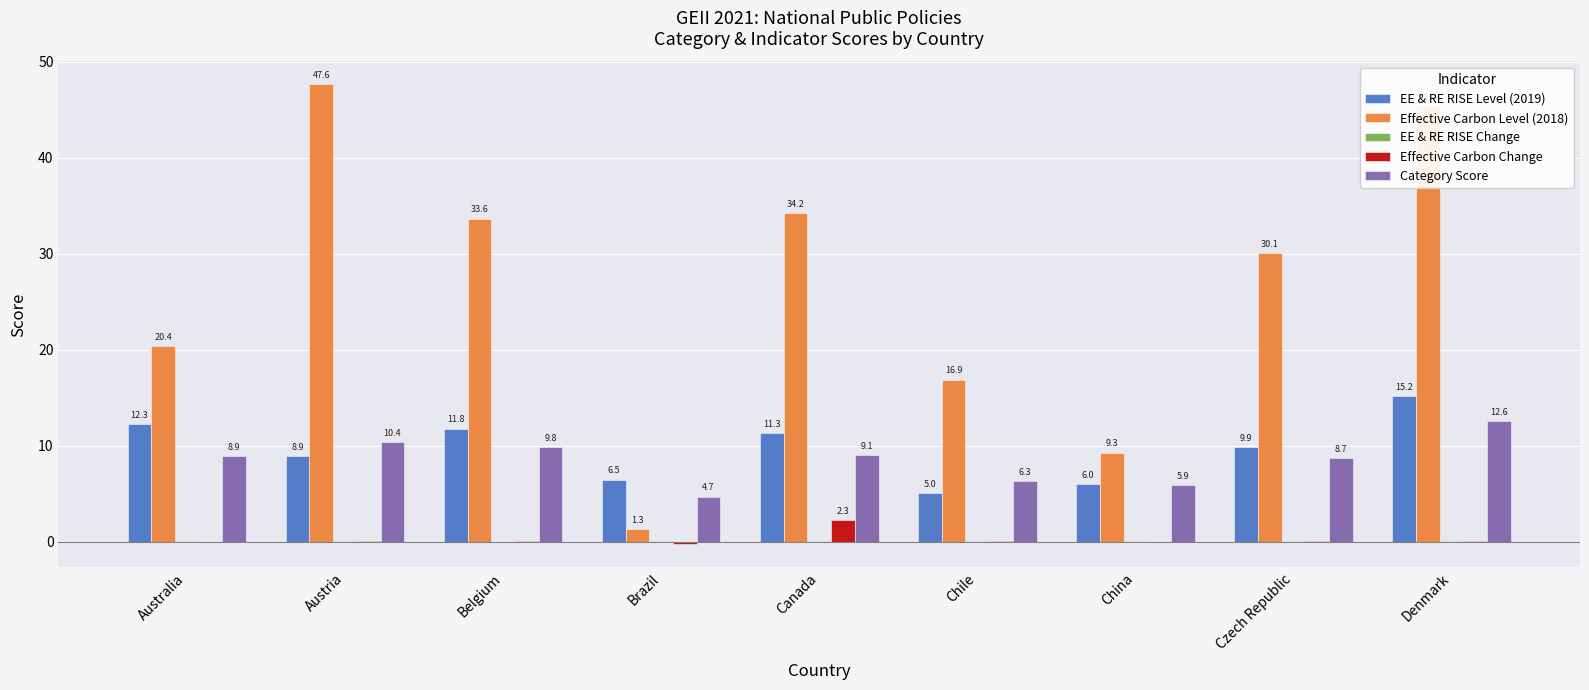

Where does the Category Score series first go above 8?

Australia